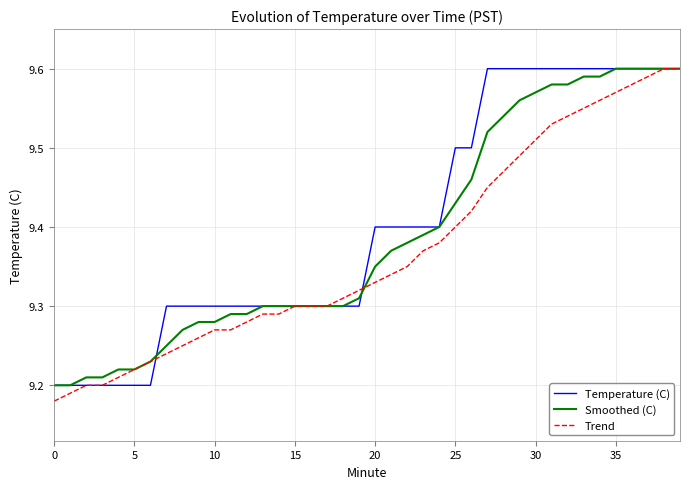

Between which two adjacent categories do Smoothed (C) and Trend first intersect?

19 and 20